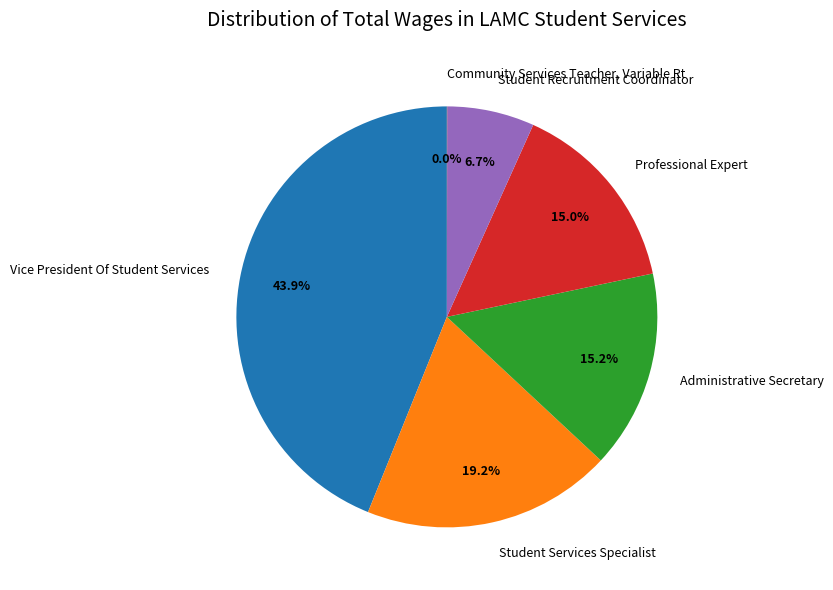

Does Administrative Secretary account for over 50% of the chart?

No